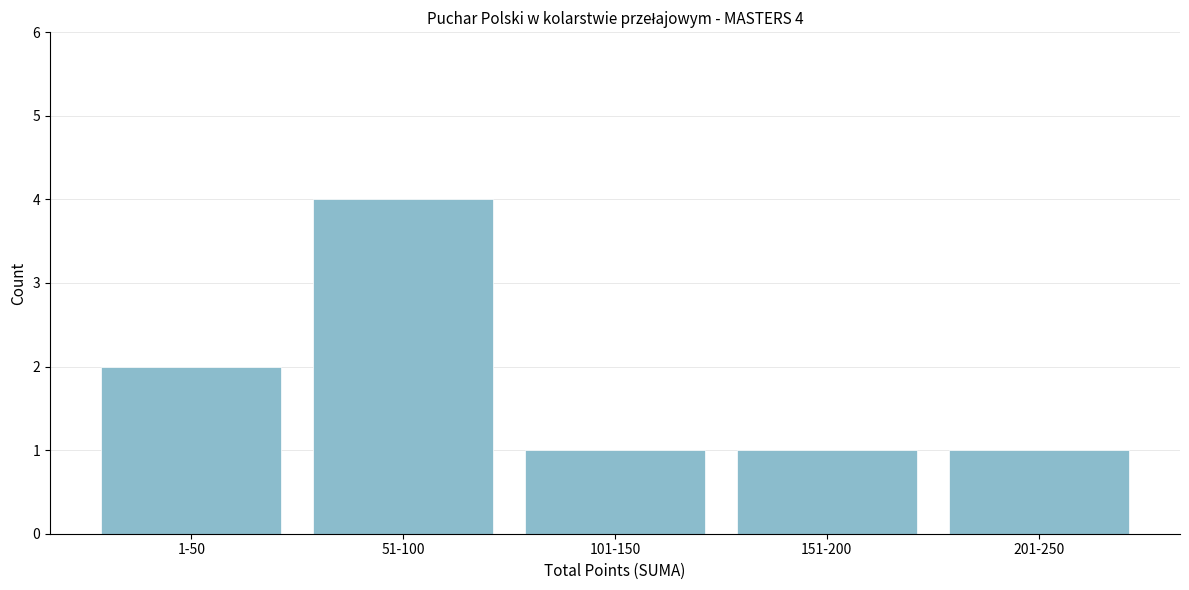

Reading left to right, what are all the values shown in this chart?

2	4	1	1	1